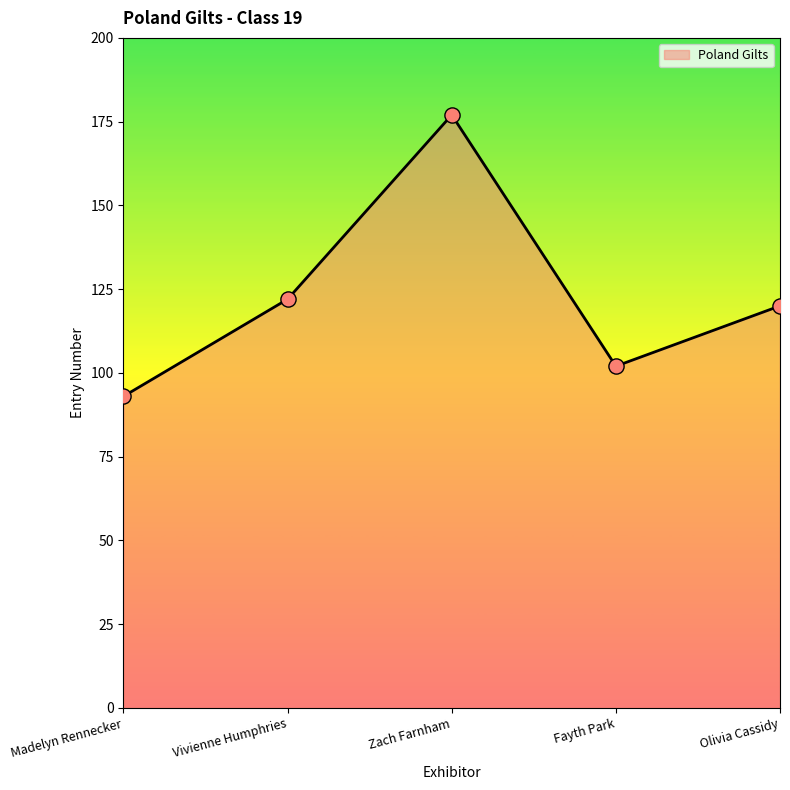

Which has a higher value, Olivia Cassidy or Madelyn Rennecker?

Olivia Cassidy